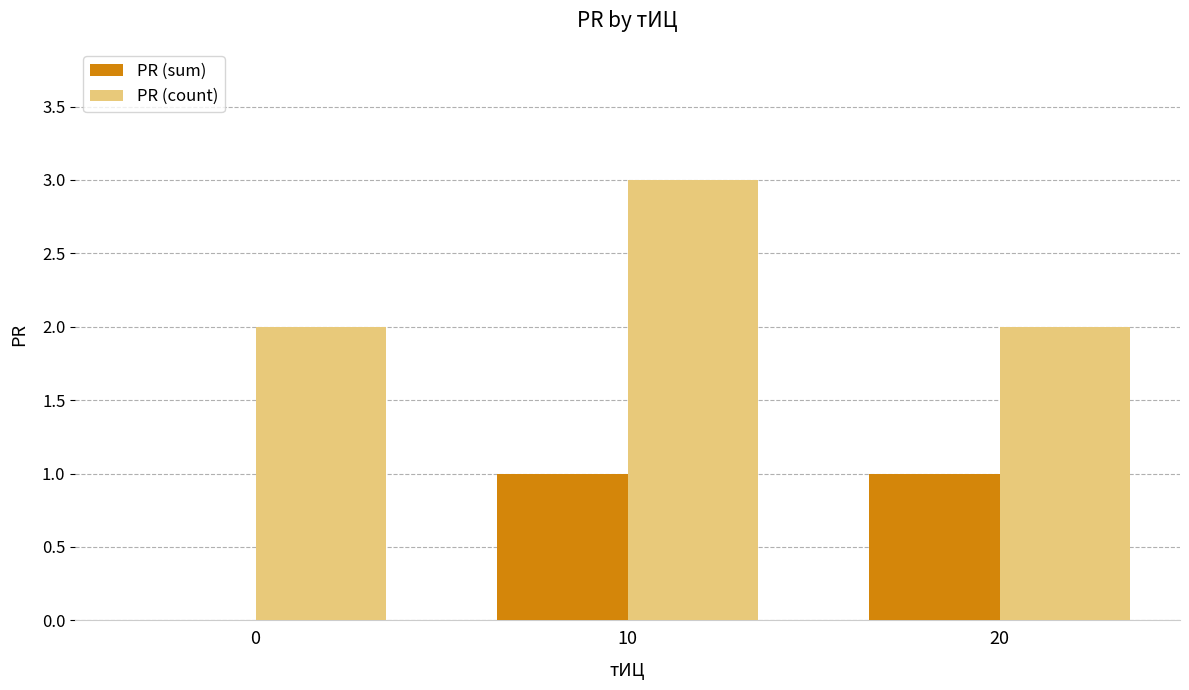

The PR (count) series shows 3 at 10. True or false?

True